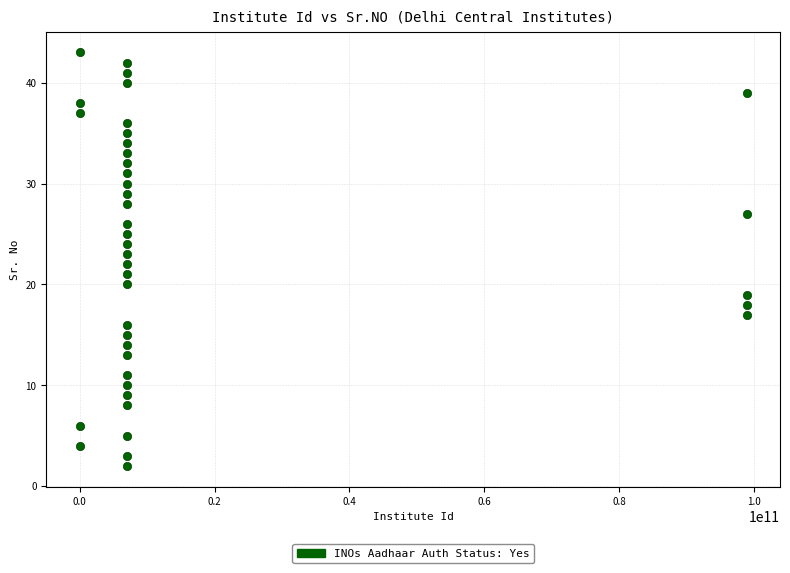

What is the range of Y values (max minus min)?

41